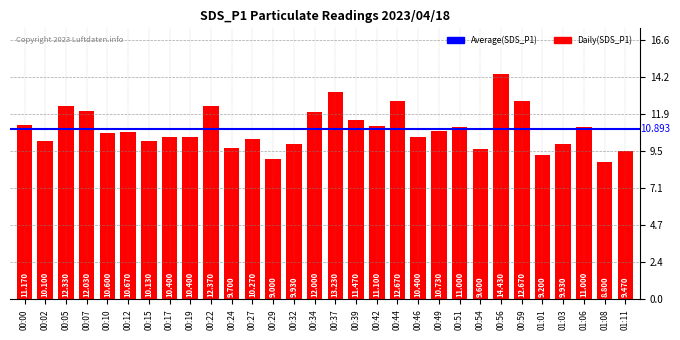

Which has a higher value, 00:24 or 00:37?

00:37